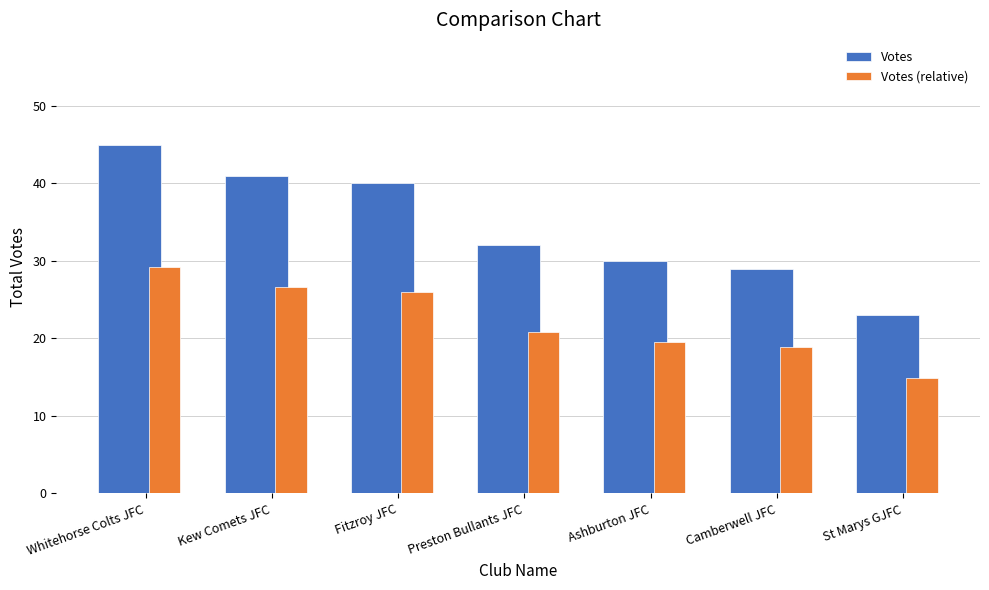

Does the chart contain any negative values?

No